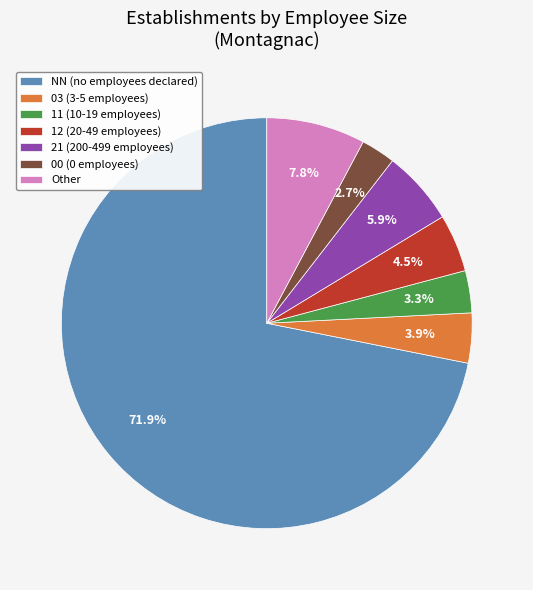

What percentage is NOT represented by 21 (200-499 employees)?

94.1%